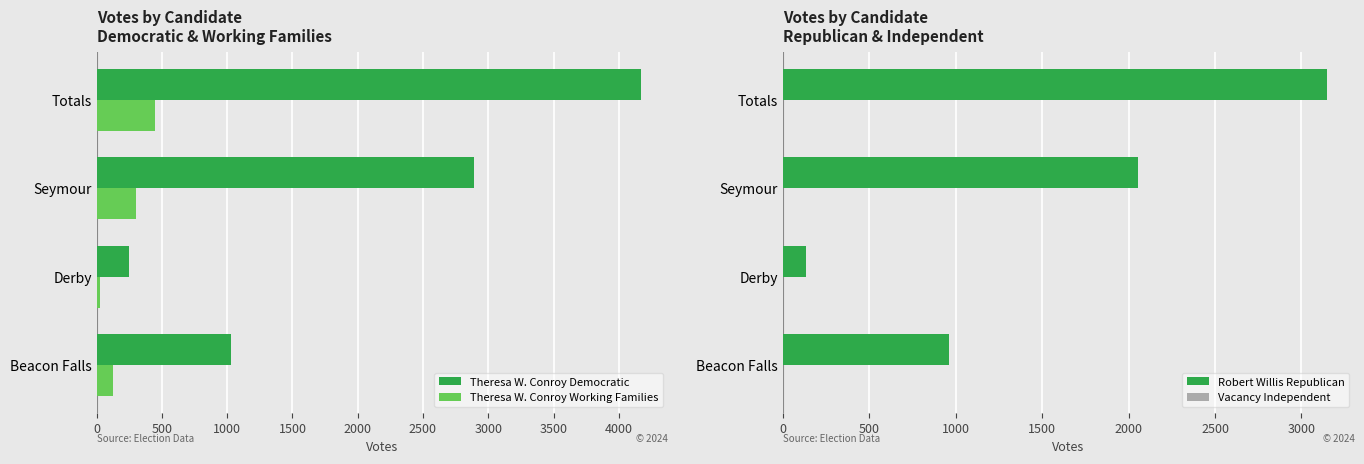

True or false: Robert Willis Republican has a value of 1280.1 at Seymour.

False